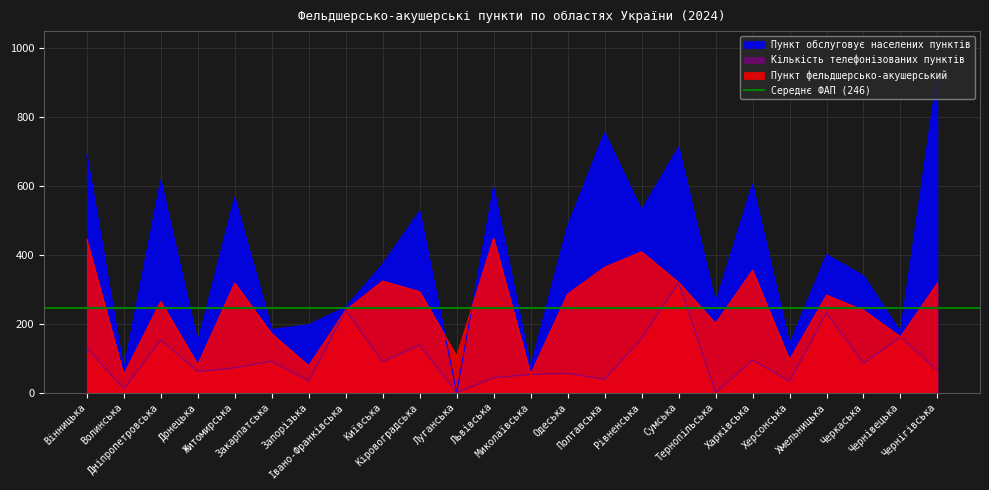

Which has a higher value, Рівненська or Волинська?

Рівненська